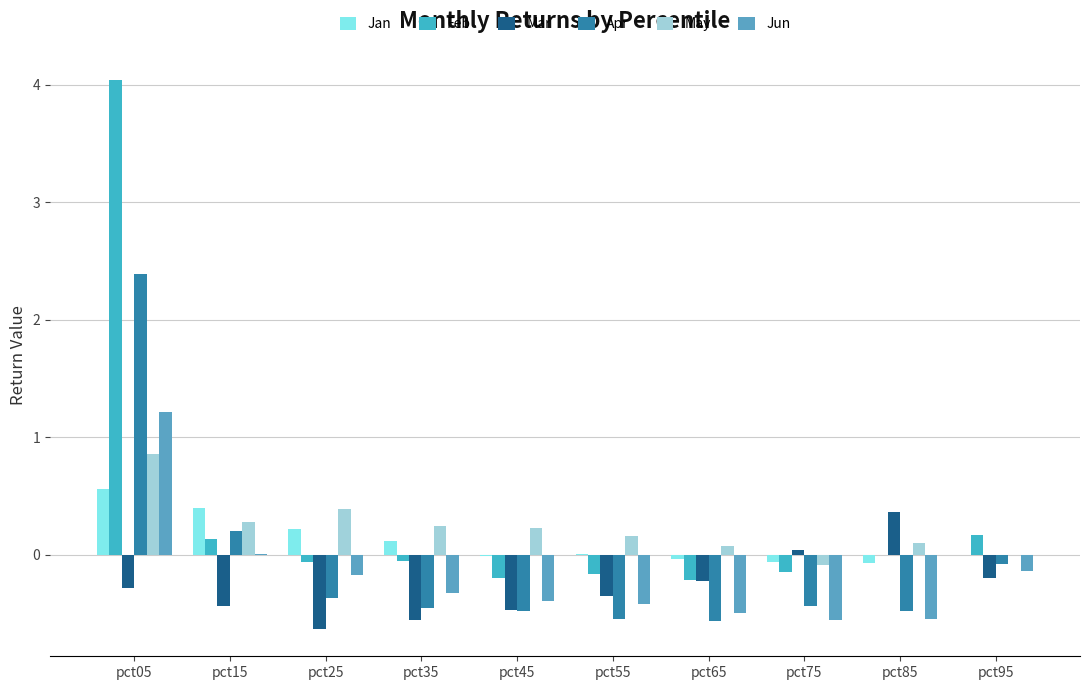

How many values in Apr are above zero?

2